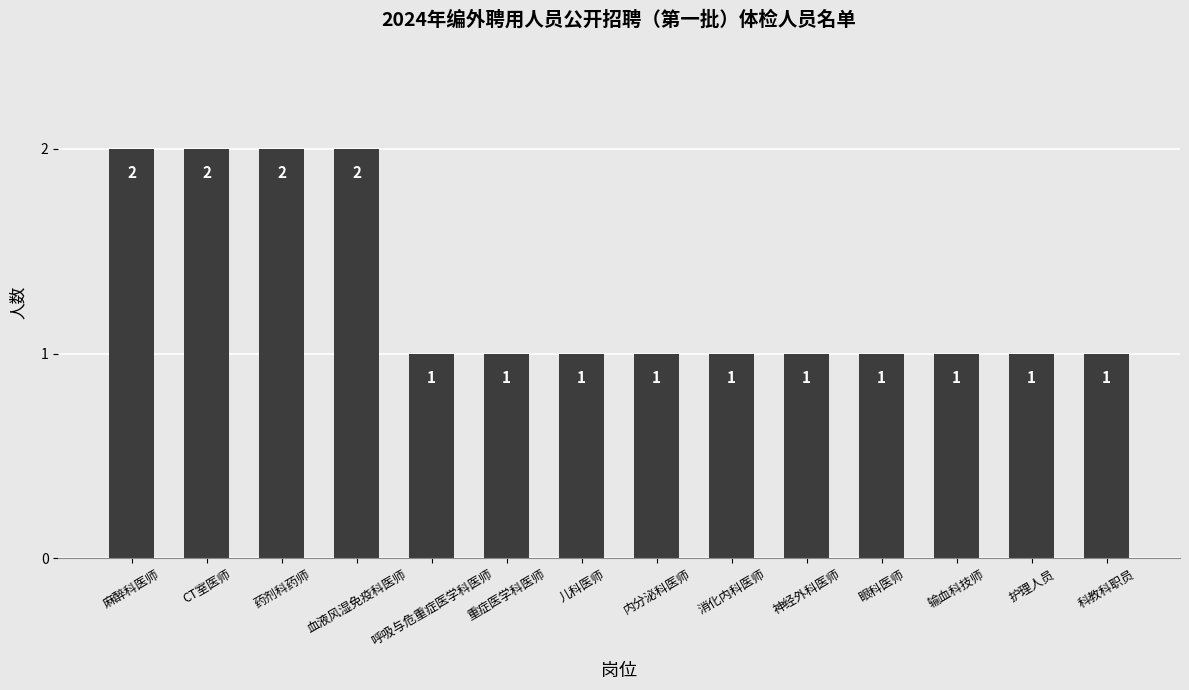

Reading left to right, extract all data points from this chart.

麻醉科医师=2	CT室医师=2	药剂科药师=2	血液风湿免疫科医师=2	呼吸与危重症医学科医师=1	重症医学科医师=1	儿科医师=1	内分泌科医师=1	消化内科医师=1	神经外科医师=1	眼科医师=1	输血科技师=1	护理人员=1	科教科职员=1